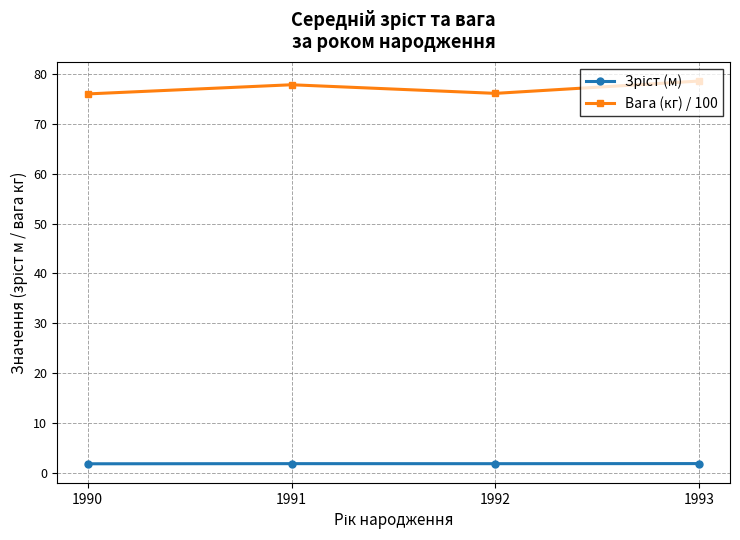

The value of Вага (кг) / 100 at 1993 is 128.9. True or false?

False